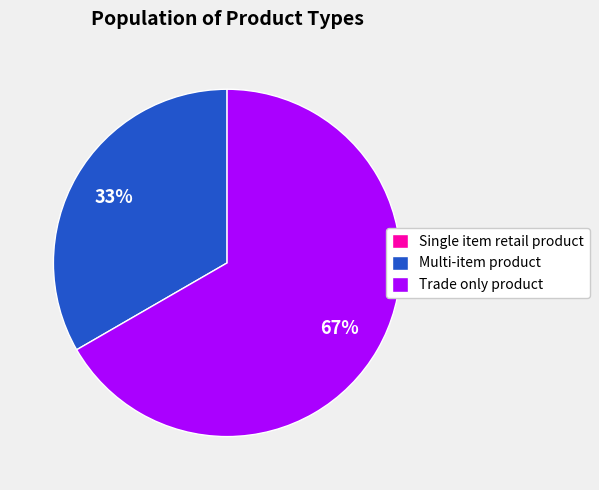

Do Trade only product and Multi-item product together represent more than half of the pie?

Yes